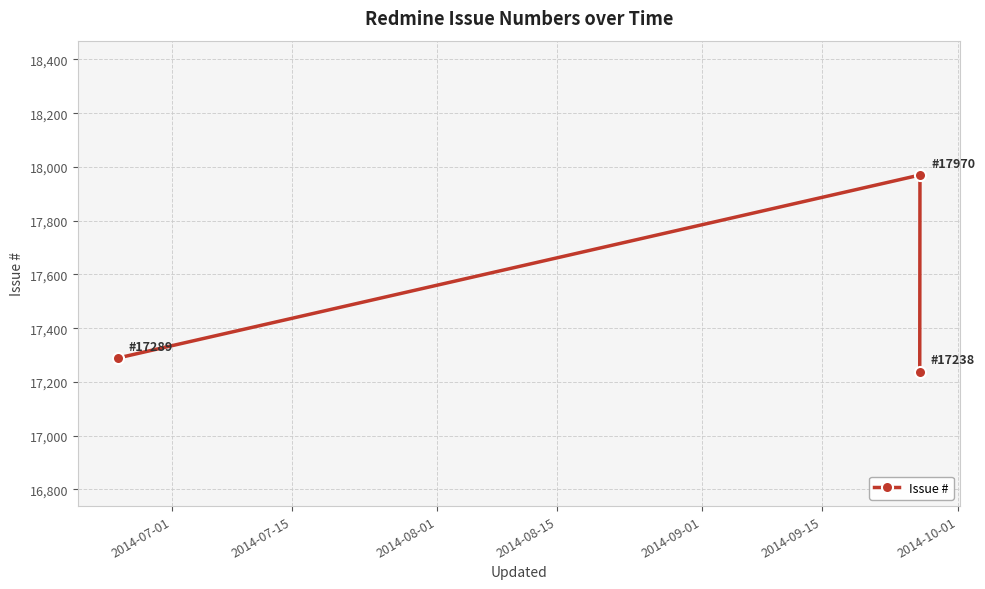

What is the average value?

17499